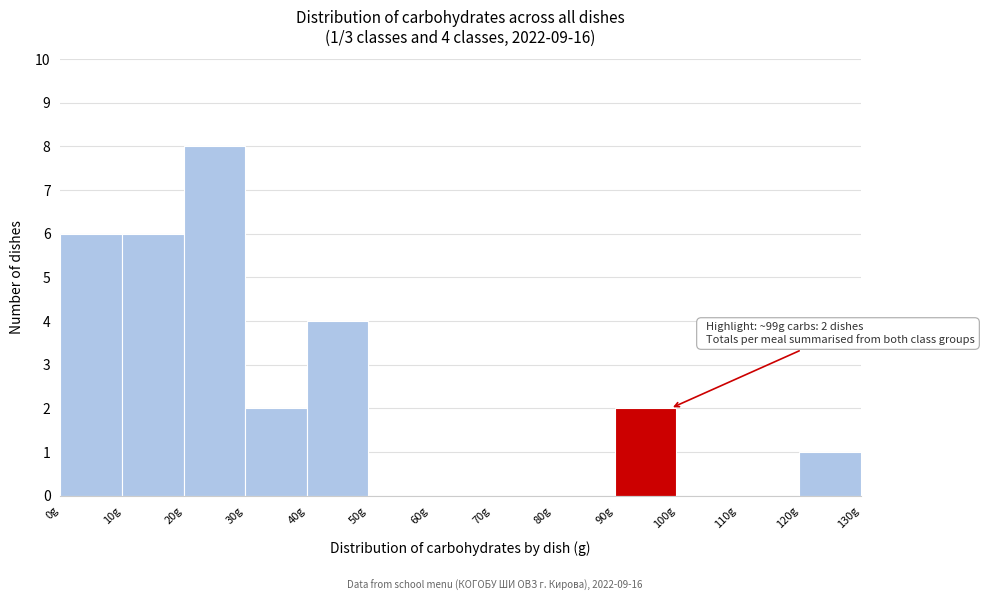

Which range on the x-axis has the tallest bar?

20 to 30